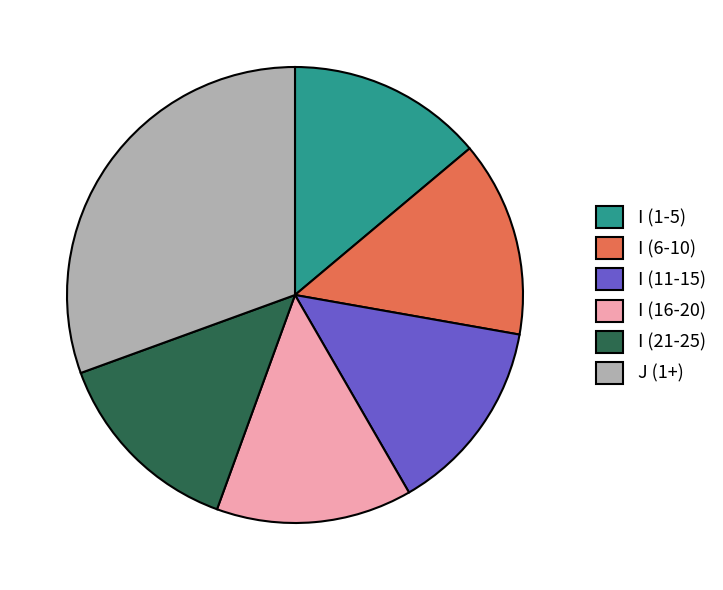

What is the largest slice in the pie chart?

J (1+)